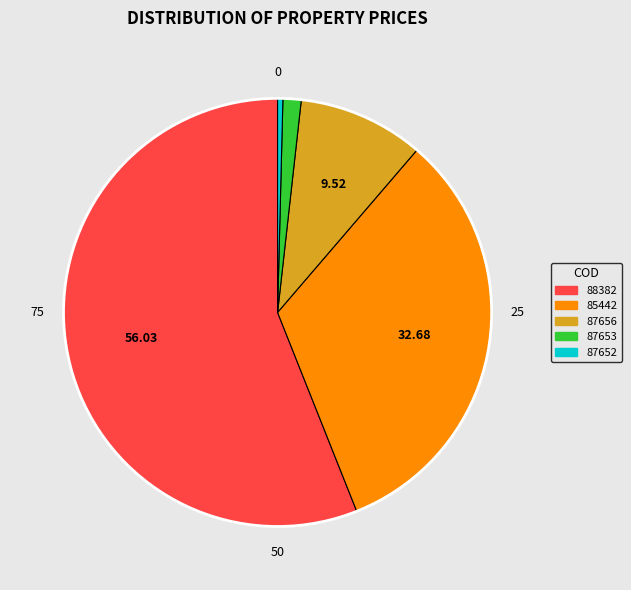

Count the number of slices in the pie.

5